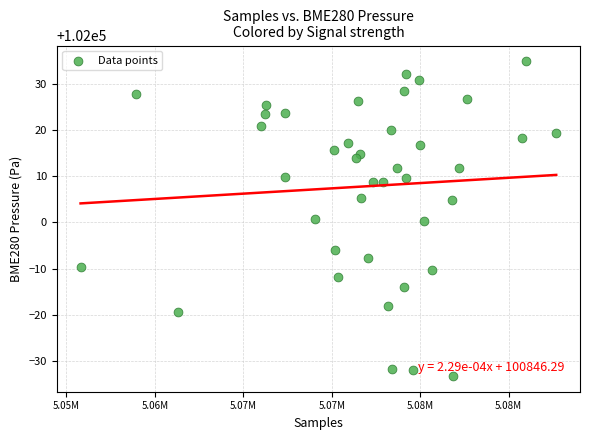

What is the range of X values (max minus min)?

26881.0